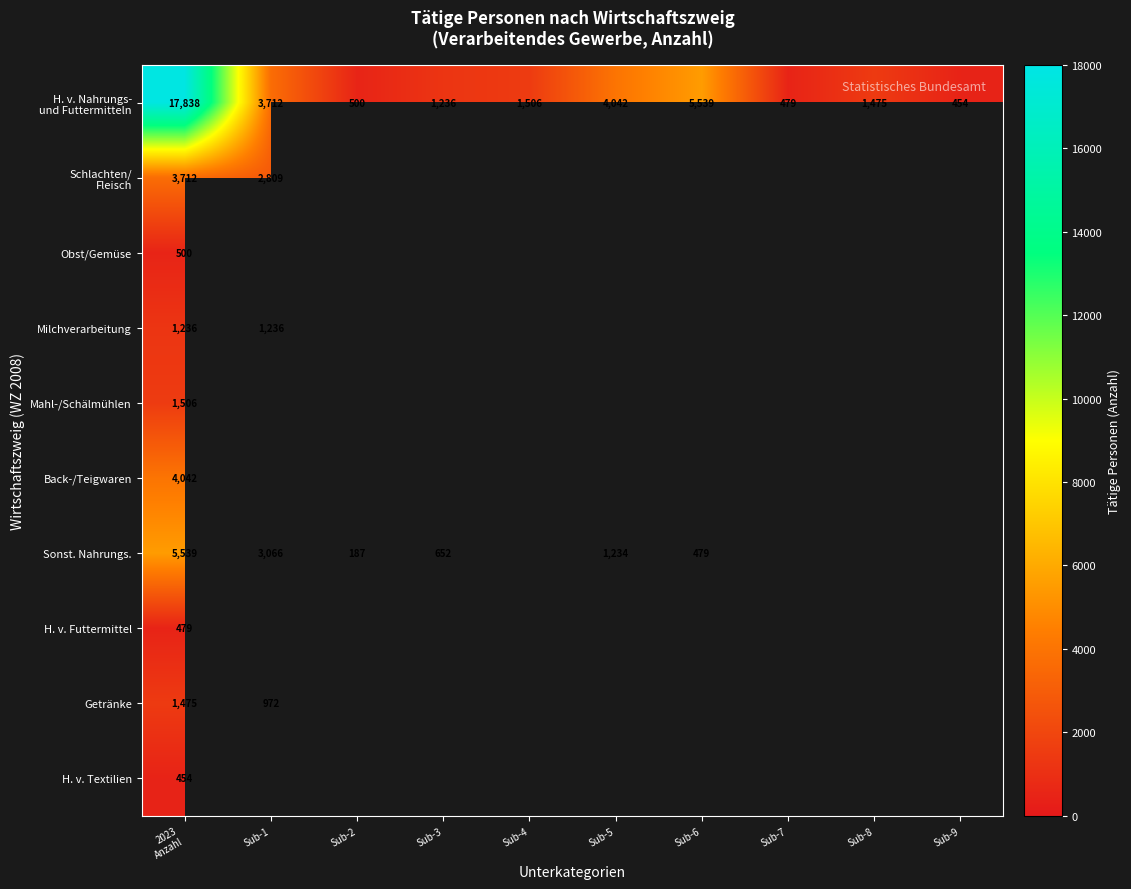

Which category has the highest value in the H. v. Textilien series?

2023 Anzahl